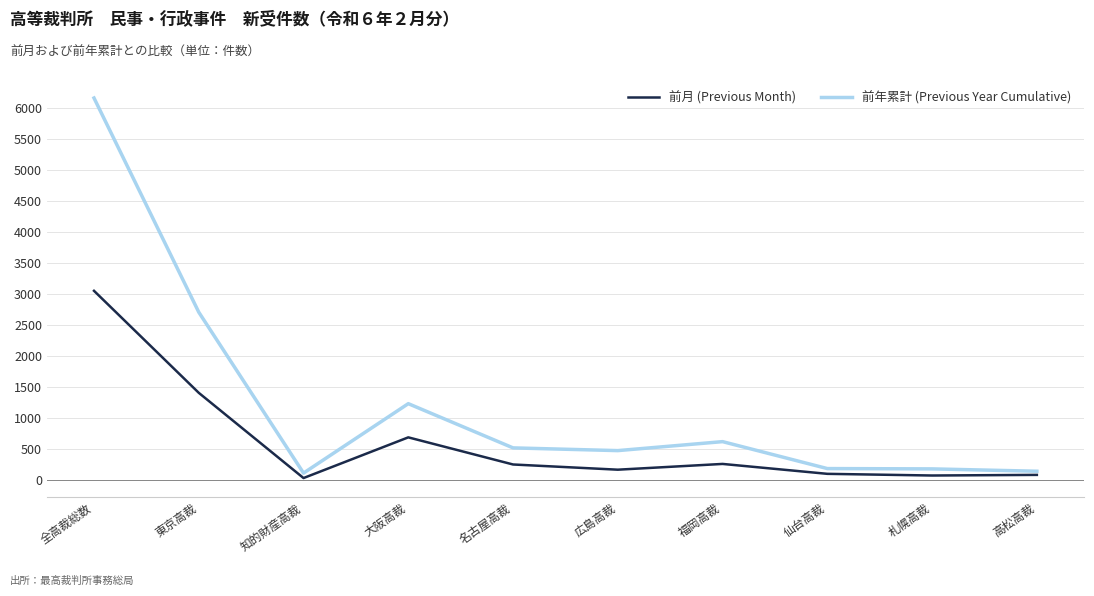

Rank the series at 札幌高裁 from lowest to highest value.

前月 (Previous Month), 前年累計 (Previous Year Cumulative)